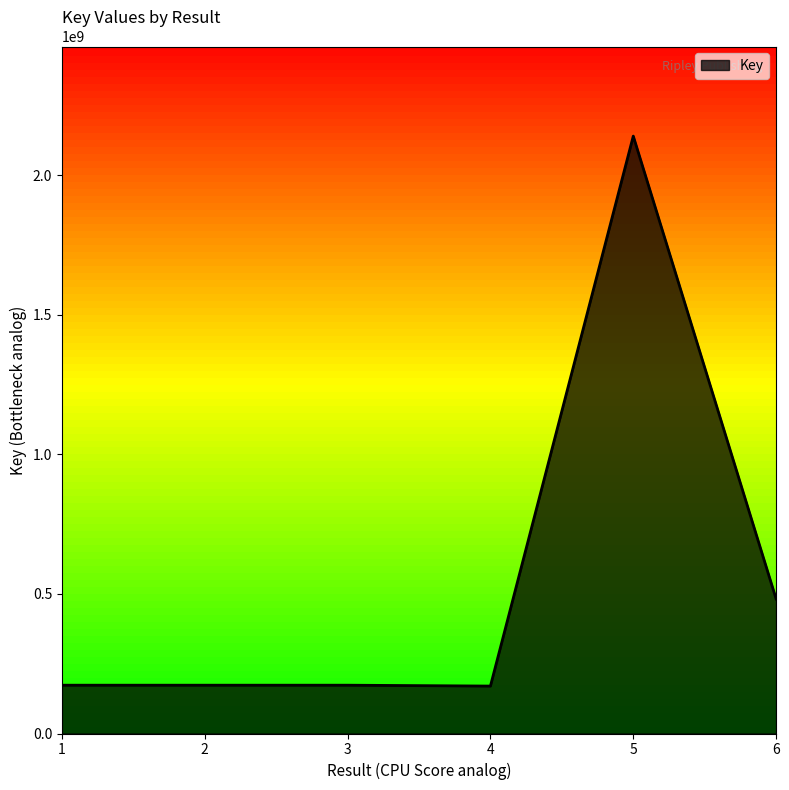

What is the minimum value shown in the chart?

169927025